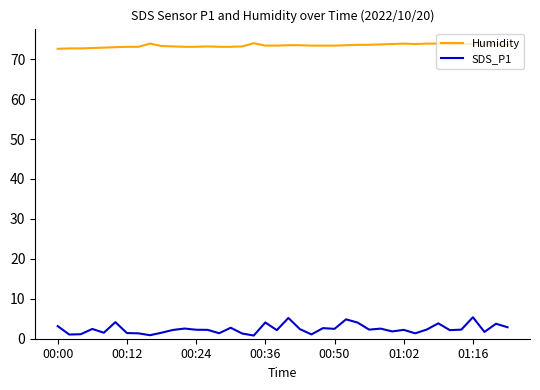

Which series has the largest range (max minus min)?

SDS_P1